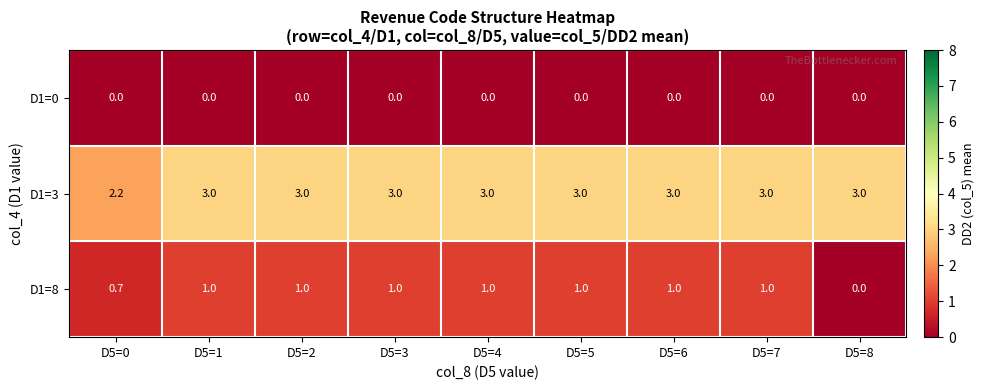

Count the number of categories in the chart.

9